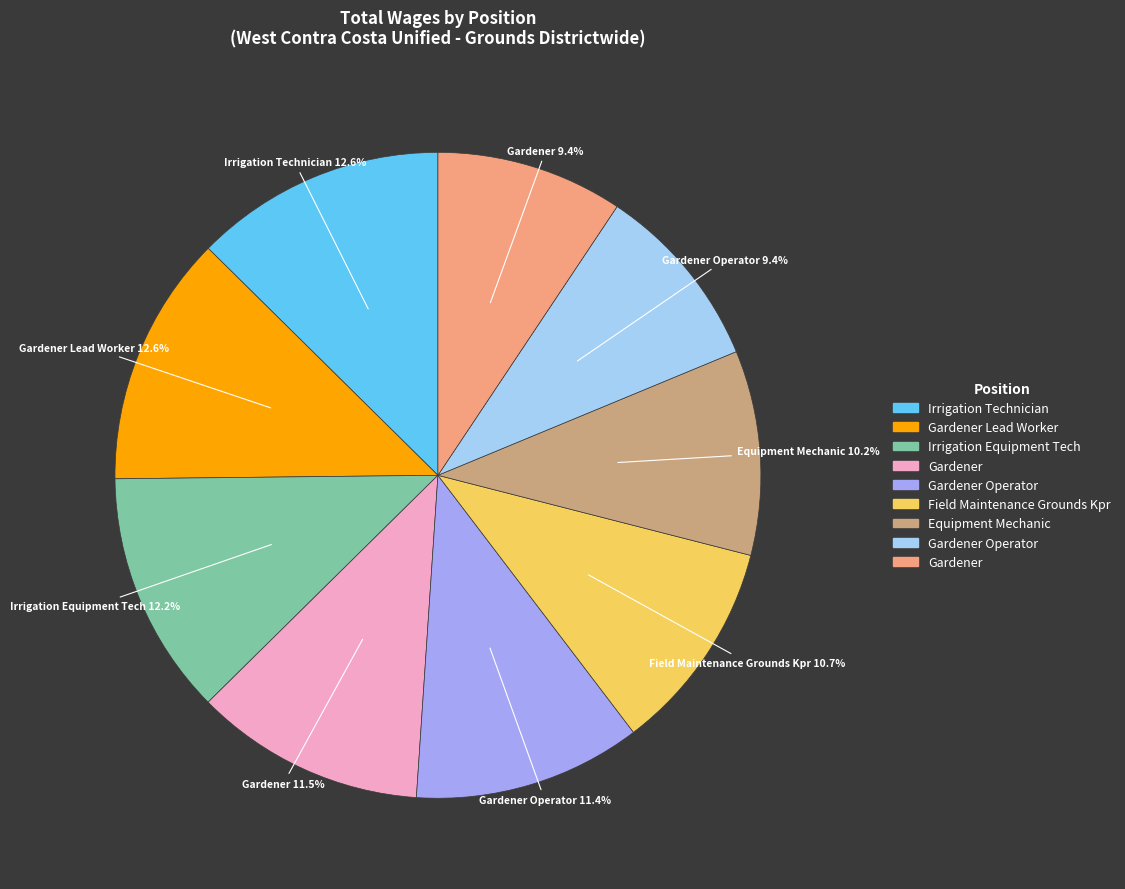

How many slices are in this pie chart?

9